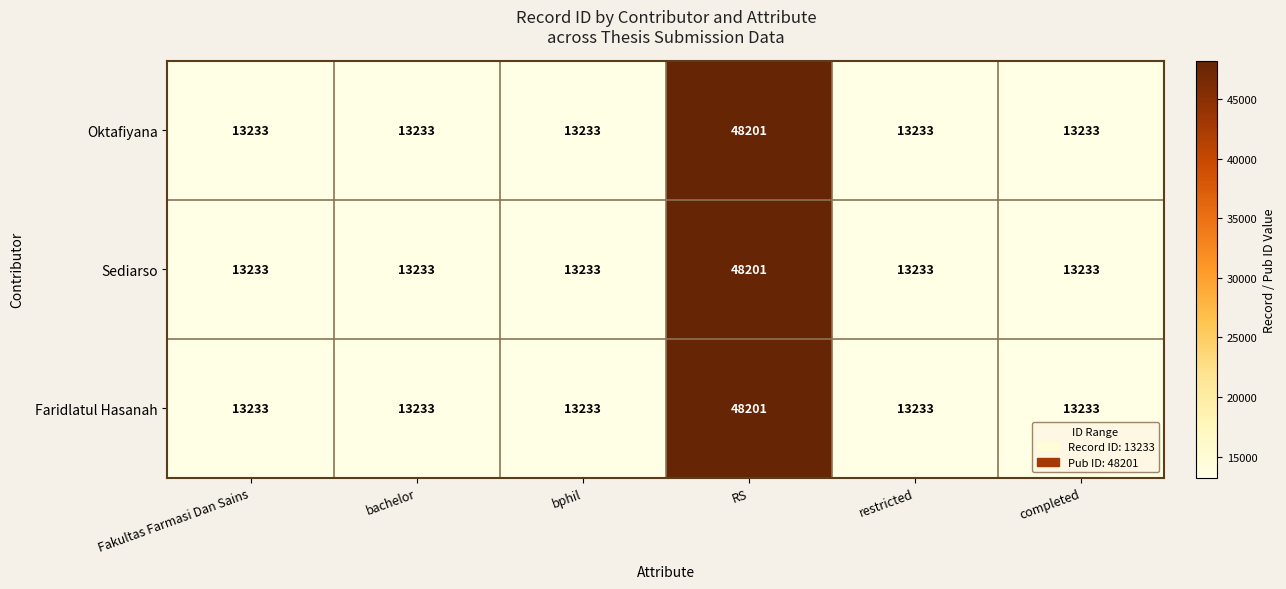

True or false: Sediarso has a value of 13233 at bphil.

True